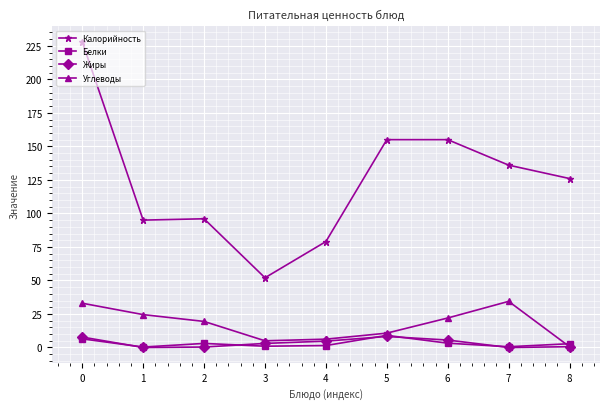

True or false: Калорийность and Углеводы cross at least once.

False